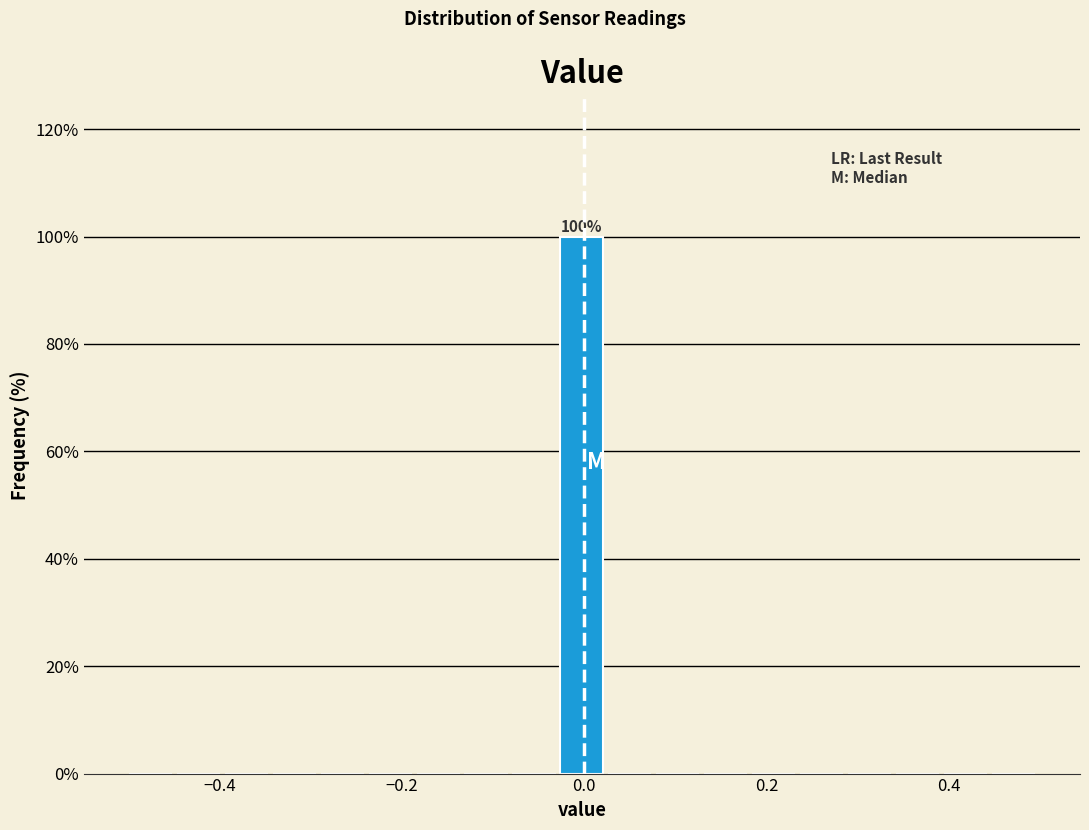

Read against the x-axis, roughly where is the centre of the tallest bar?

0.00